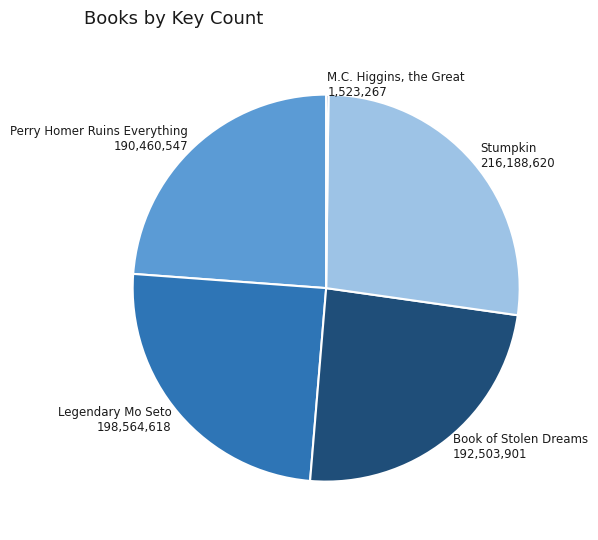

Is Book of Stolen Dreams 192,503,901 the majority of the pie?

No